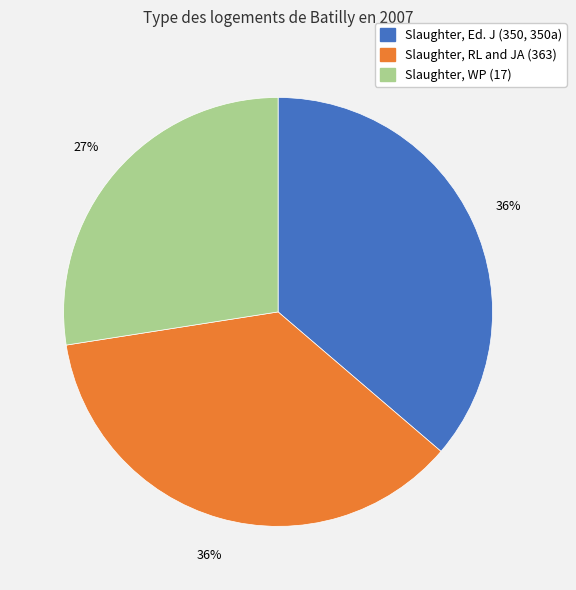

Does Slaughter, RL and JA (363) represent more than half of the total?

No